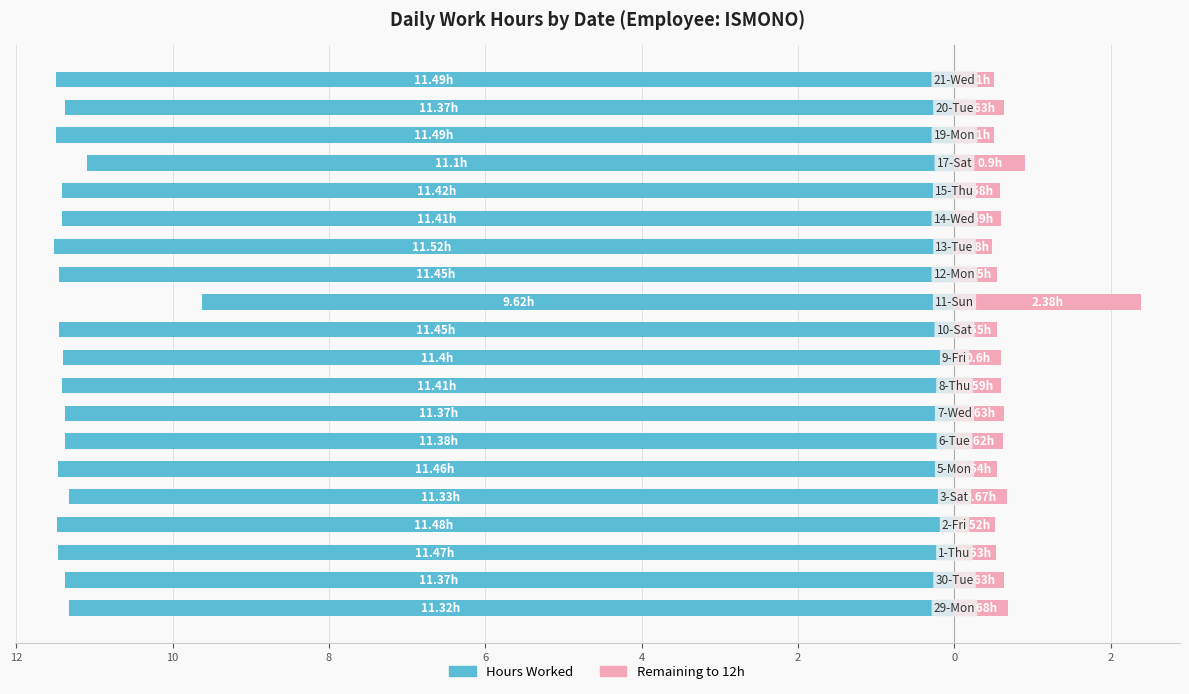

At which category is the sum across all series the highest?

11